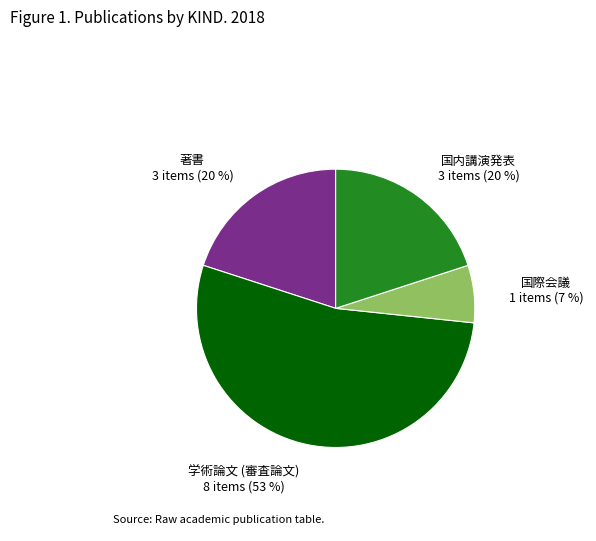

To the nearest percent, what is the difference between the 学術論文 (審査論文) and 国内講演発表 slice percentages?

33%